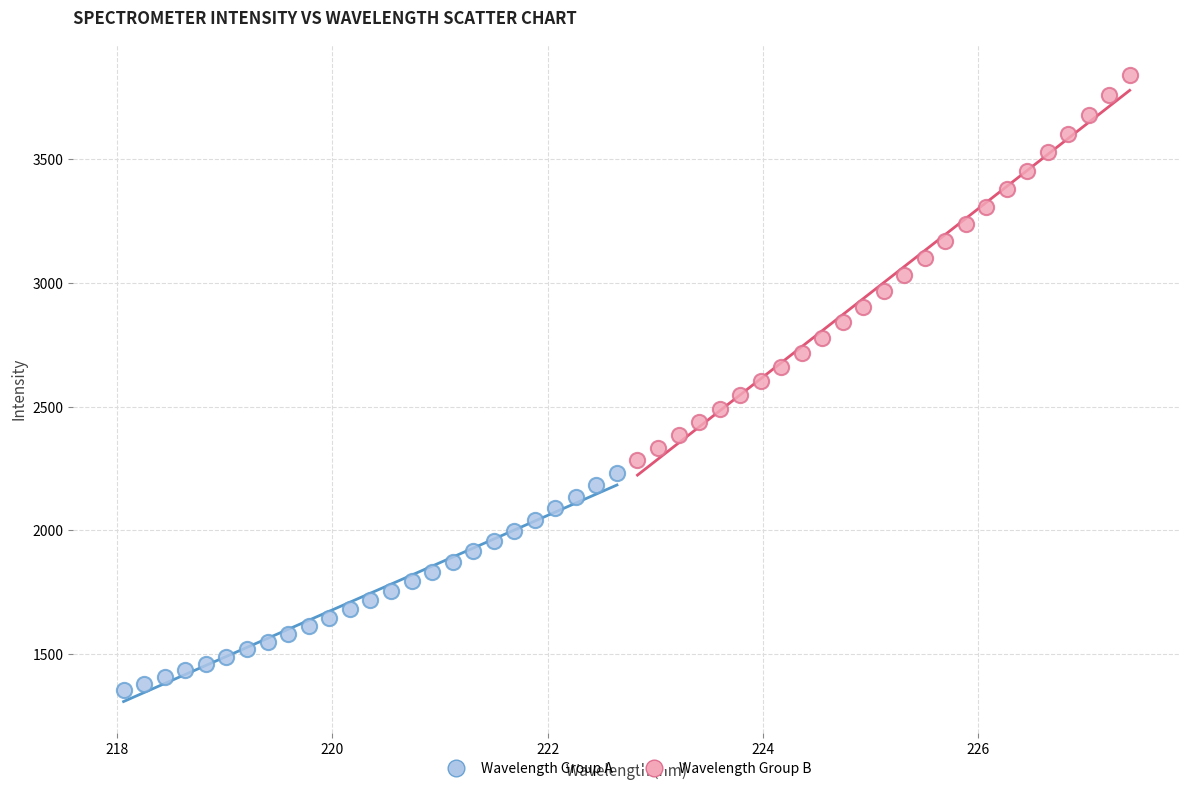

What are all the series names shown in the legend?

Wavelength Group A, Wavelength Group B